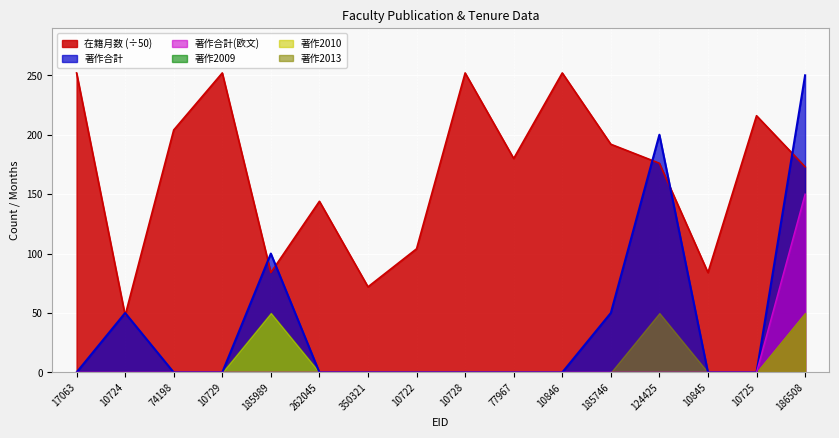

Between 10846 and 185746, which series saw the biggest shift?

在籍月数 (÷50)